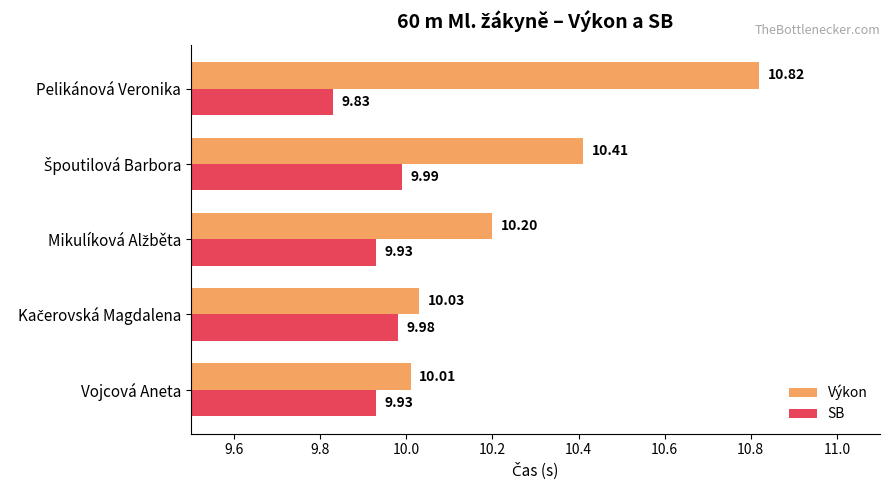

What is the average value of the Výkon series?

10.3